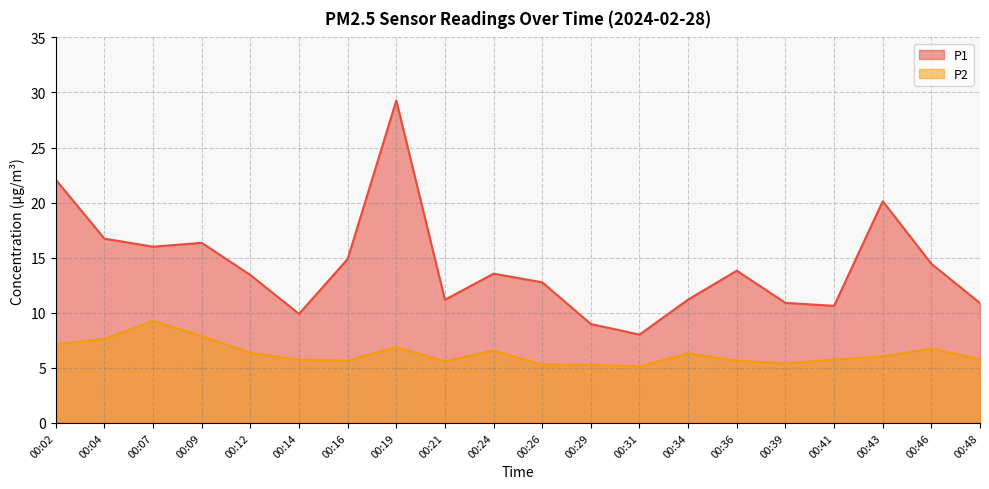

How many values in the P1 series exceed 13?

11